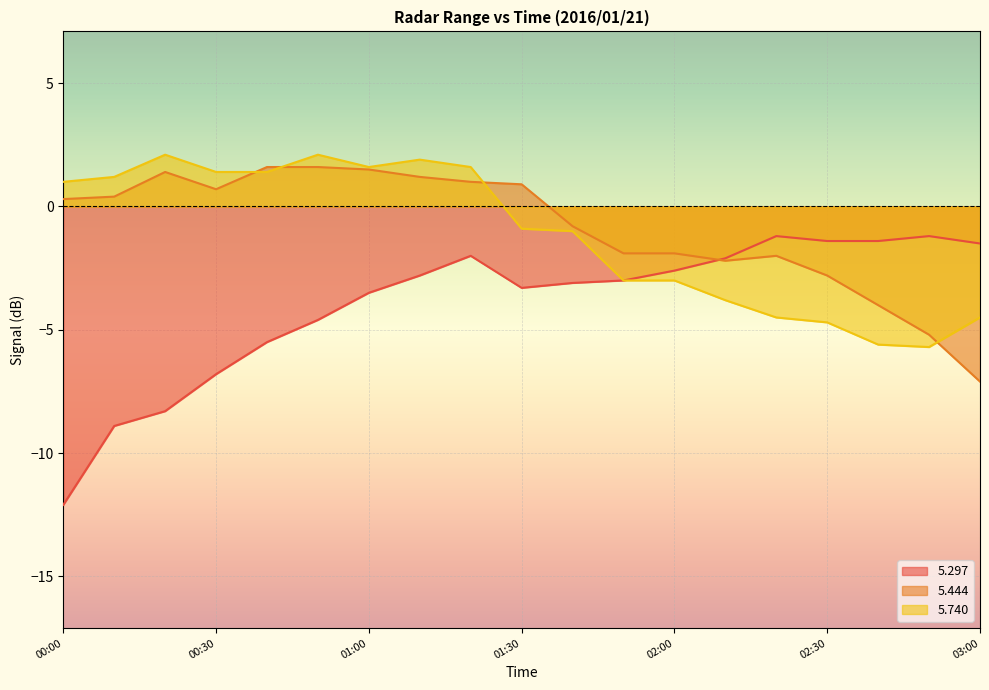

Between 01:50 and 02:40, which is larger?

01:50